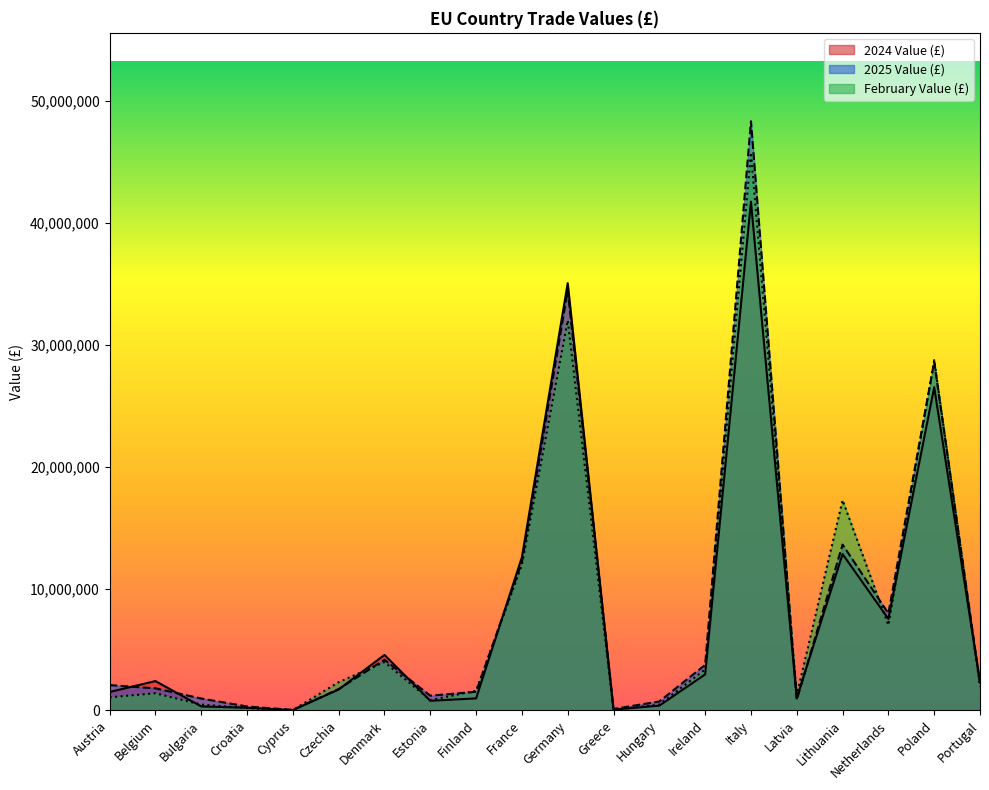

How many interior local valleys does the 2025 Value (£) series have?

5